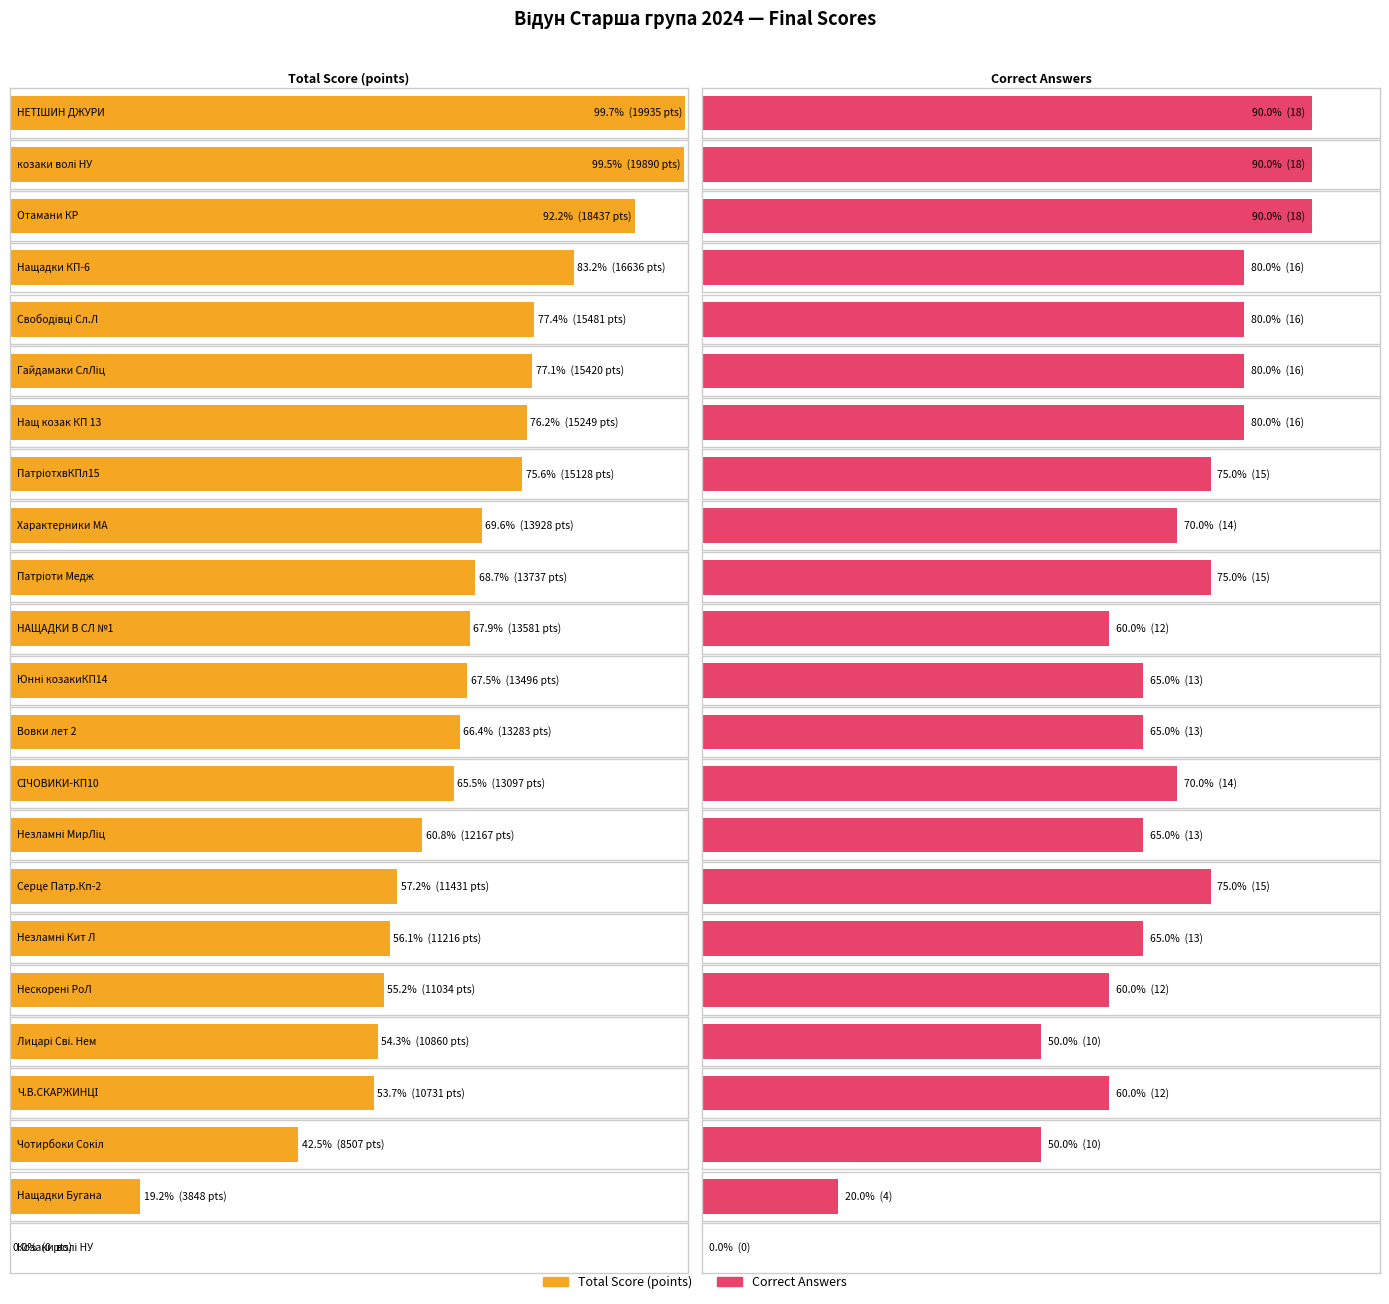

Which series has the widest spread of values?

Total Score (points)